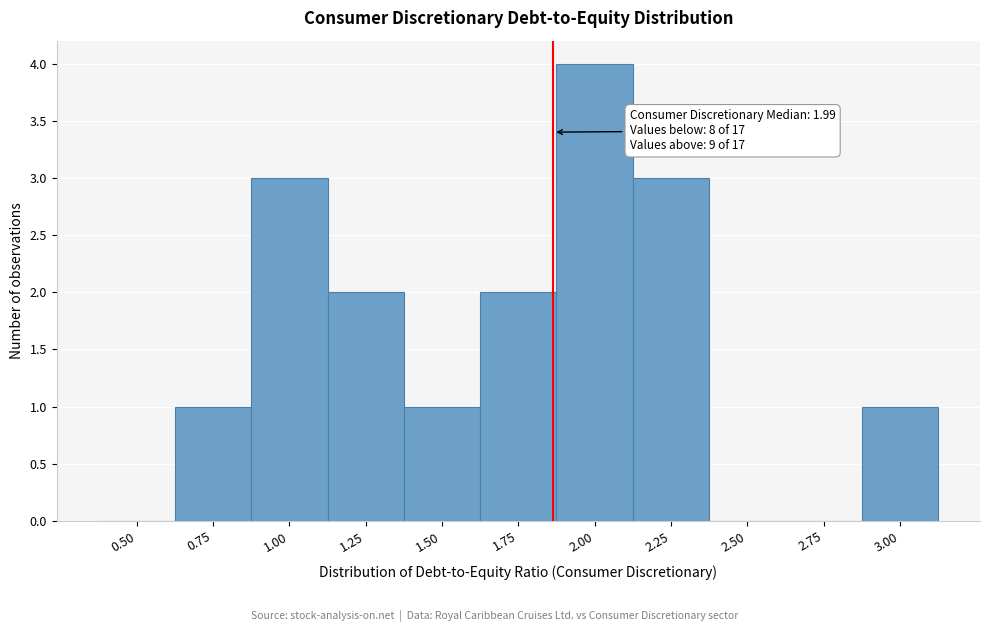

Reading left to right, transcribe all the data shown in this chart.

0.50=0	0.75=1	1.00=3	1.25=2	1.50=1	1.75=2	2.00=4	2.25=3	2.50=0	2.75=0	3.00=1